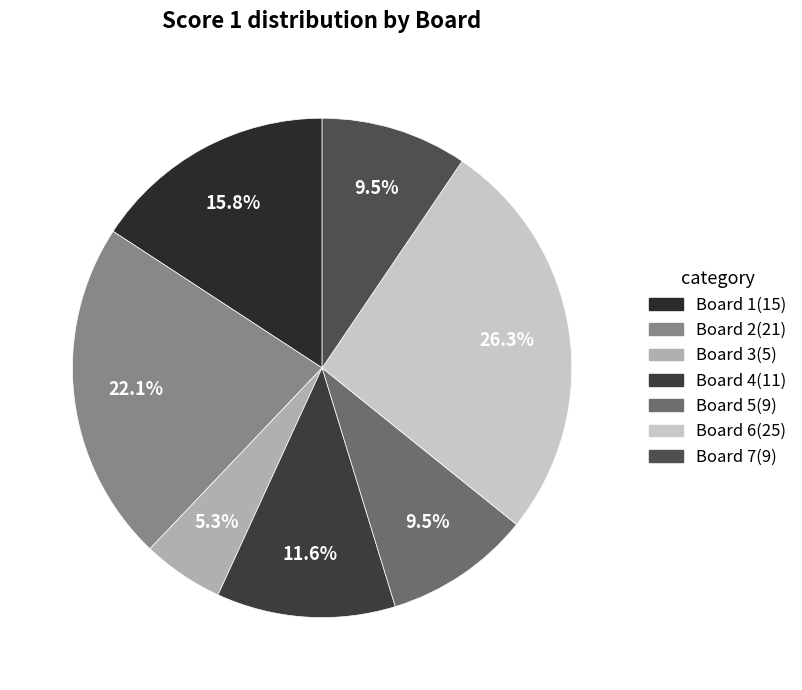

How much of the chart is everything except Board 5?

90.5%